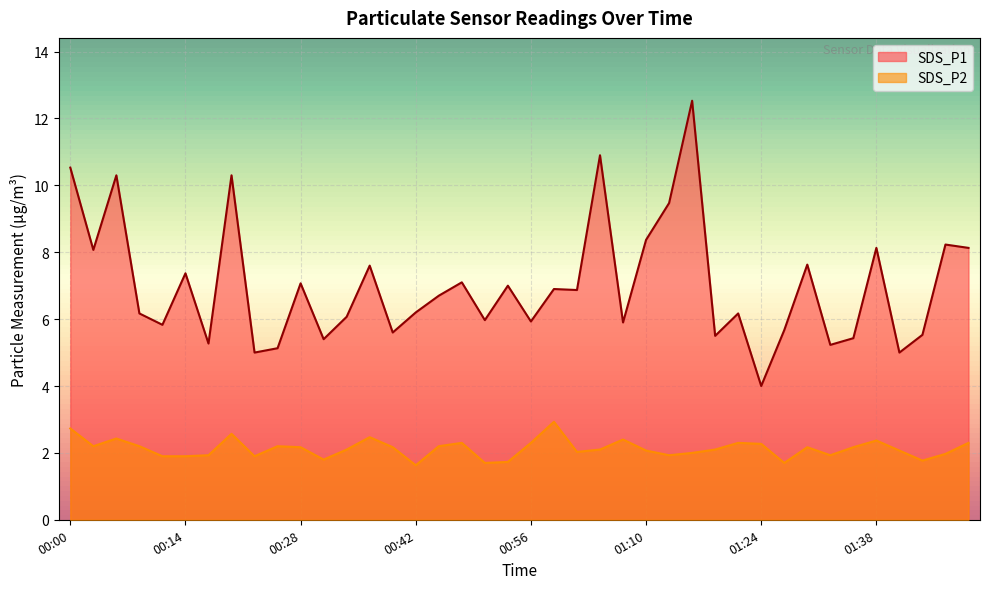

Does the chart display data point markers on the line(s)?

No